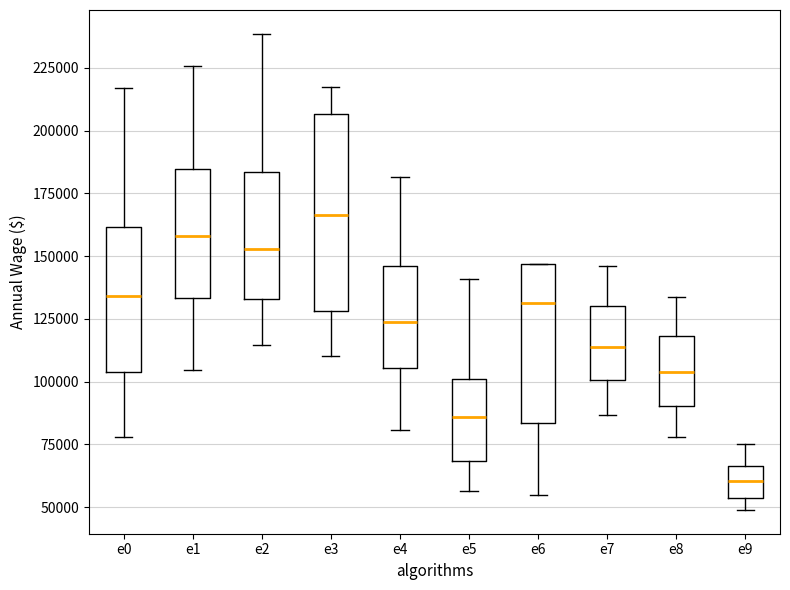

Reading left to right, read every box against the y-axis: the position of its median line, the range the box covers, and the ends of its whiskers. The values are not printed on the chart, so give them approximately, as read against the axis.

e0: median 135000, box 105000 to 160000, whiskers 80000 to 215000
e1: median 160000, box 135000 to 185000, whiskers 105000 to 225000
e2: median 155000, box 135000 to 185000, whiskers 115000 to 240000
e3: median 165000, box 130000 to 205000, whiskers 110000 to 215000
e4: median 125000, box 105000 to 145000, whiskers 80000 to 180000
e5: median 85000, box 70000 to 100000, whiskers 55000 to 140000
e6: median 130000, box 85000 to 145000, whiskers 55000 to 145000
e7: median 115000, box 100000 to 130000, whiskers 85000 to 145000
e8: median 105000, box 90000 to 120000, whiskers 80000 to 135000
e9: median 60000, box 55000 to 65000, whiskers 50000 to 75000